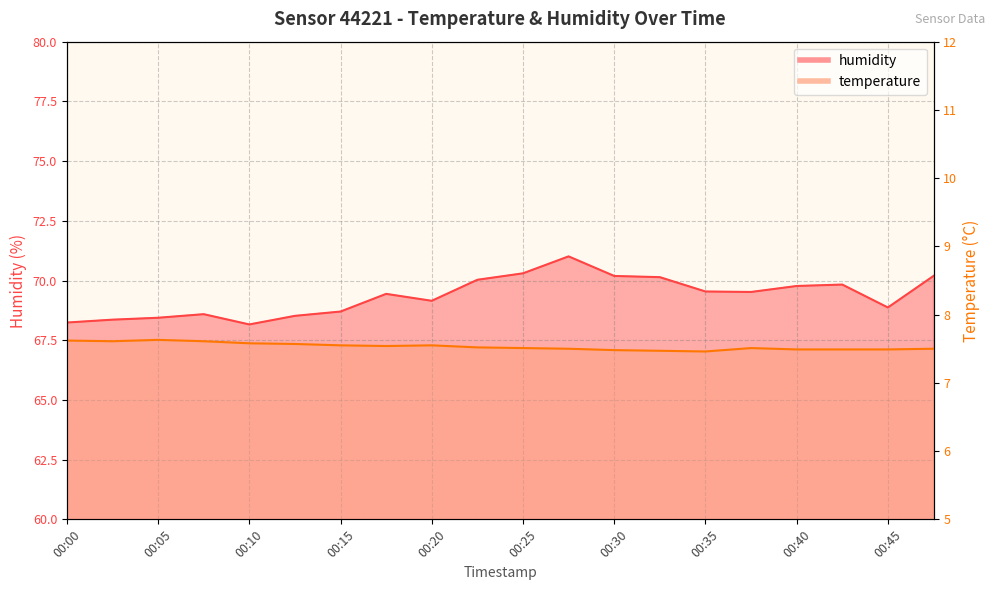

At which category is the sum across all series the highest?

00:27